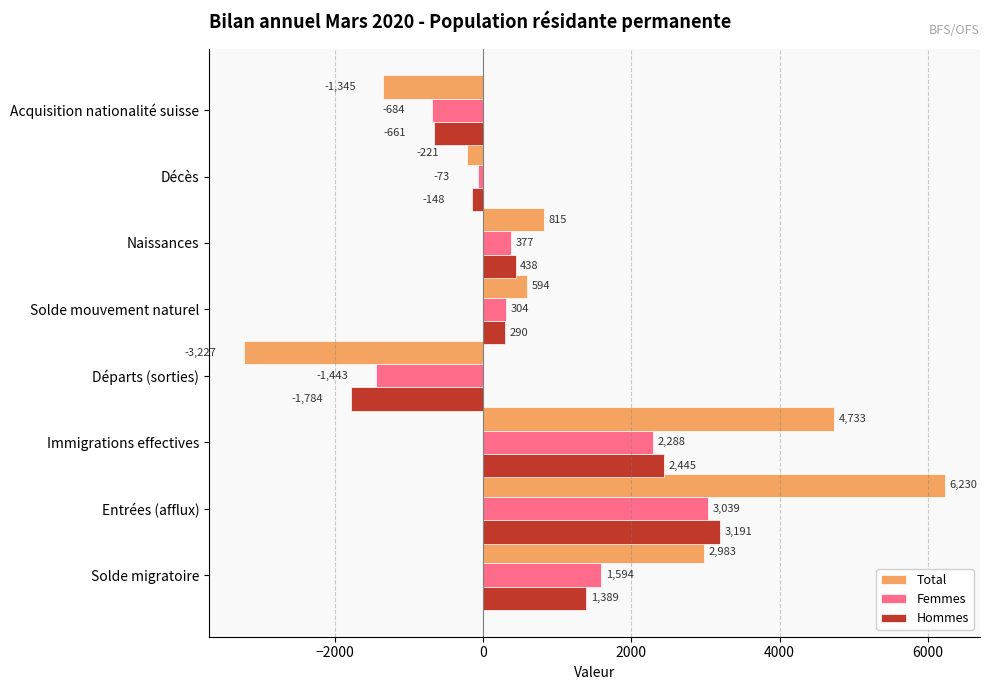

What is the average value of the Hommes series?

645